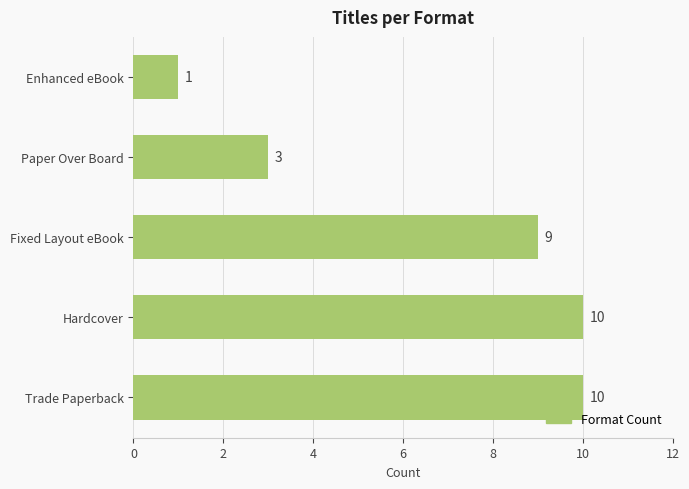

Which label corresponds to the smallest value in the chart?

Enhanced eBook